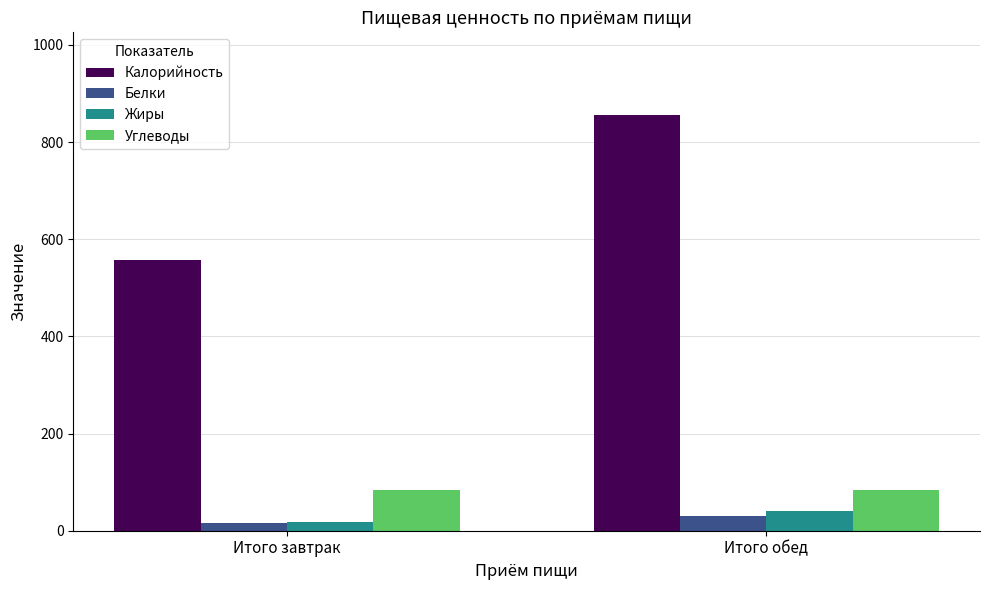

What position from the left is Итого обед?

2